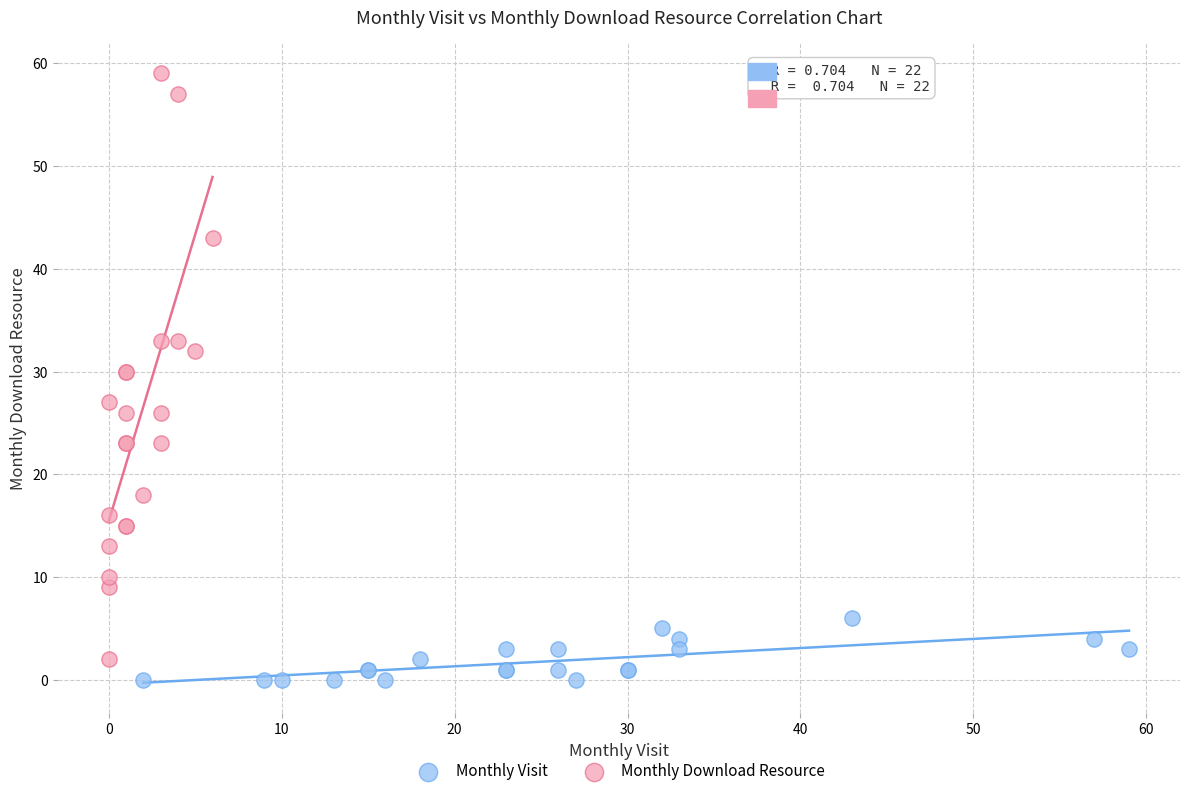

What are all the series names shown in the legend?

Monthly Visit, Monthly Download Resource